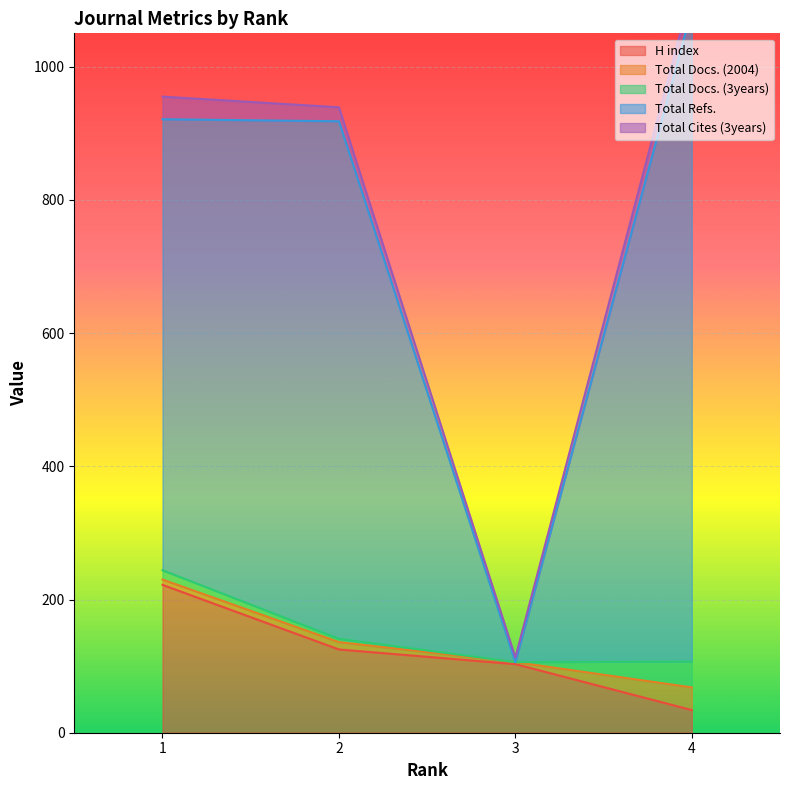

True or false: H index and Total Cites (3years) cross at least once.

False